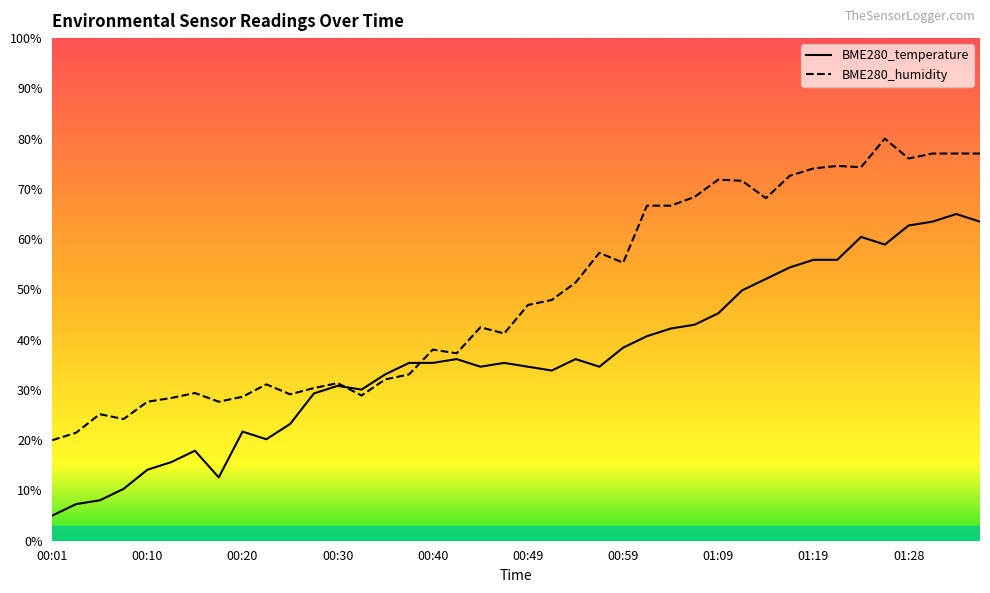

True or false: BME280_temperature has a value of 40.8 at 00:27.

False